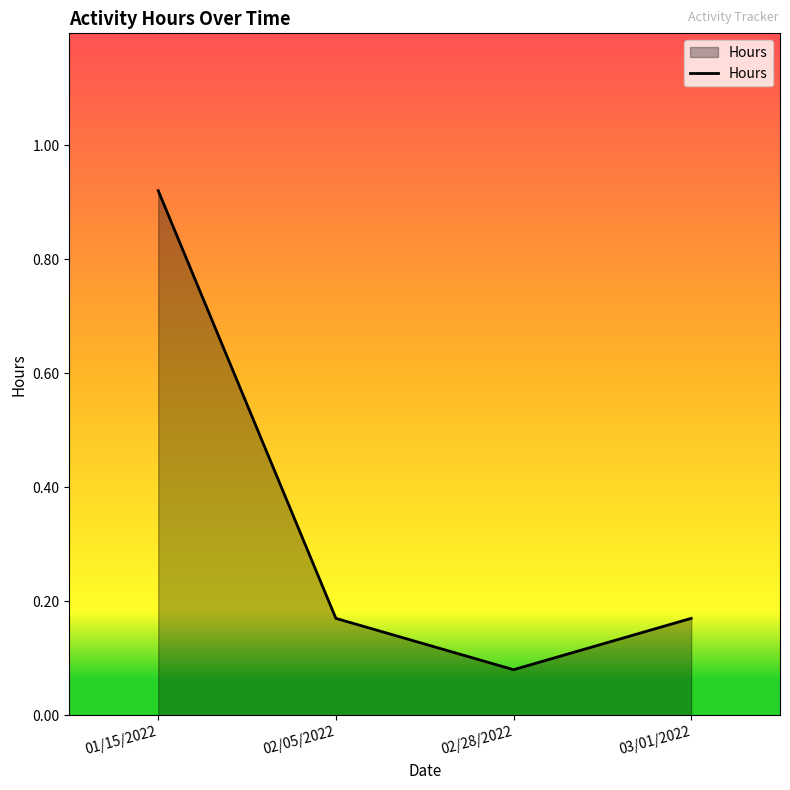

True or false: there are more than 0 points higher than both neighbors.

False